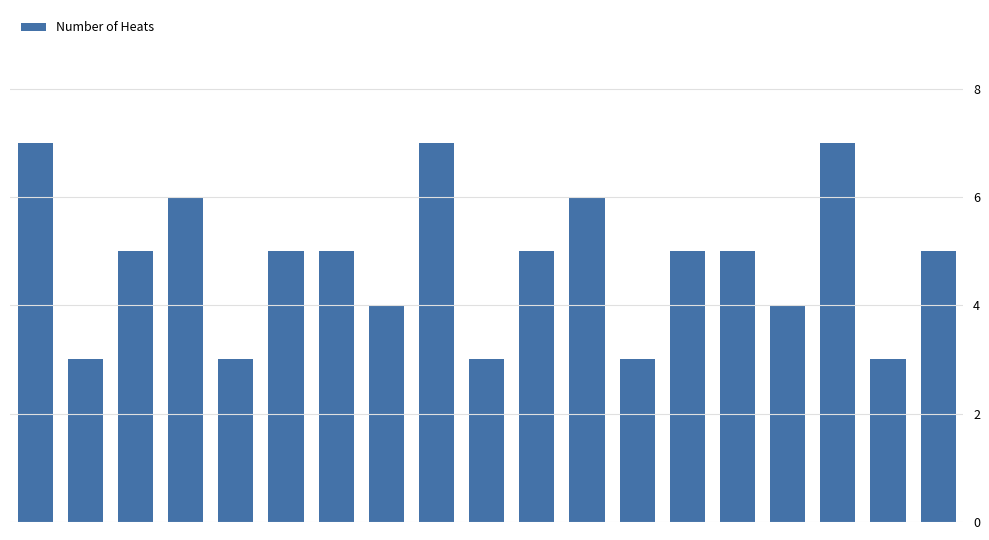

What is the average value?

5